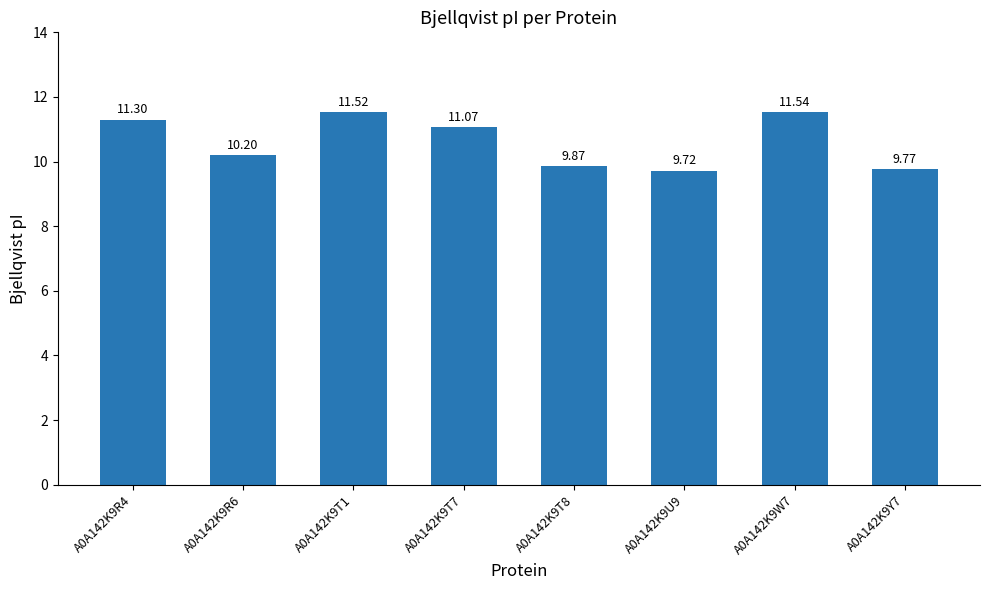

The value at A0A142K9Y7 is 9.8. True or false?

True